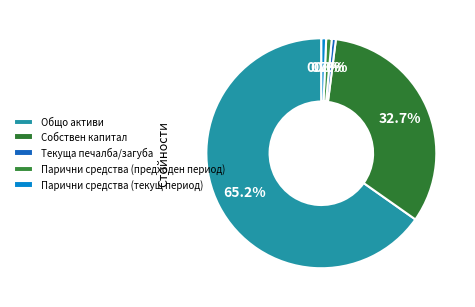

To the nearest percent, what percentage of the pie is Общо активи?

65%